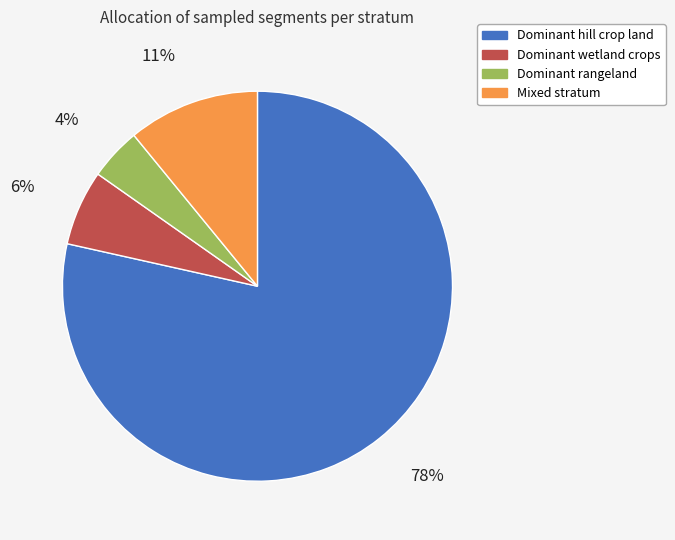

How many segments does this pie chart have?

4